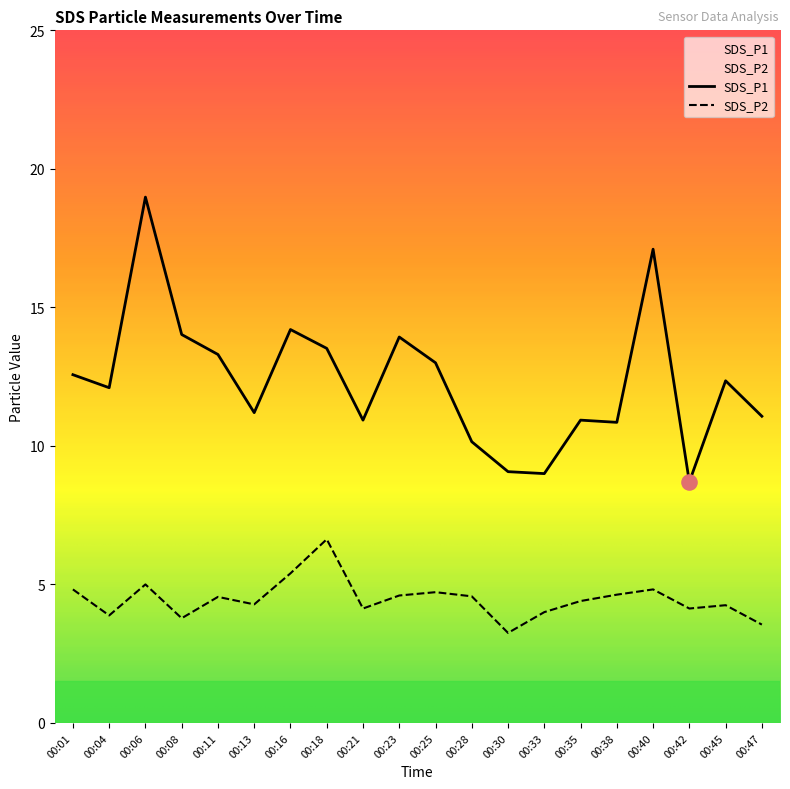

Which series reaches the maximum Y coordinate?

SDS_P1